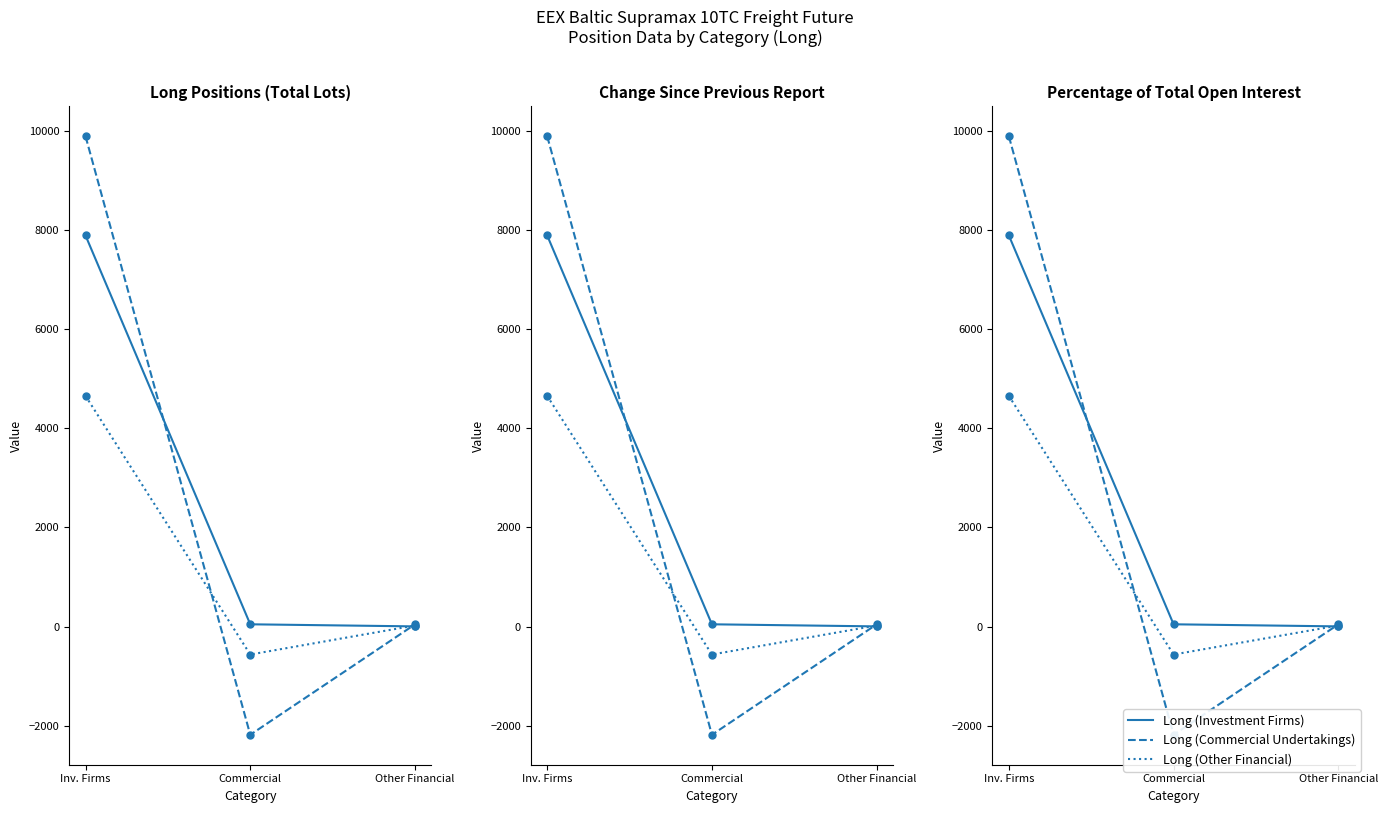

What position from the left is Inv. Firms?

1